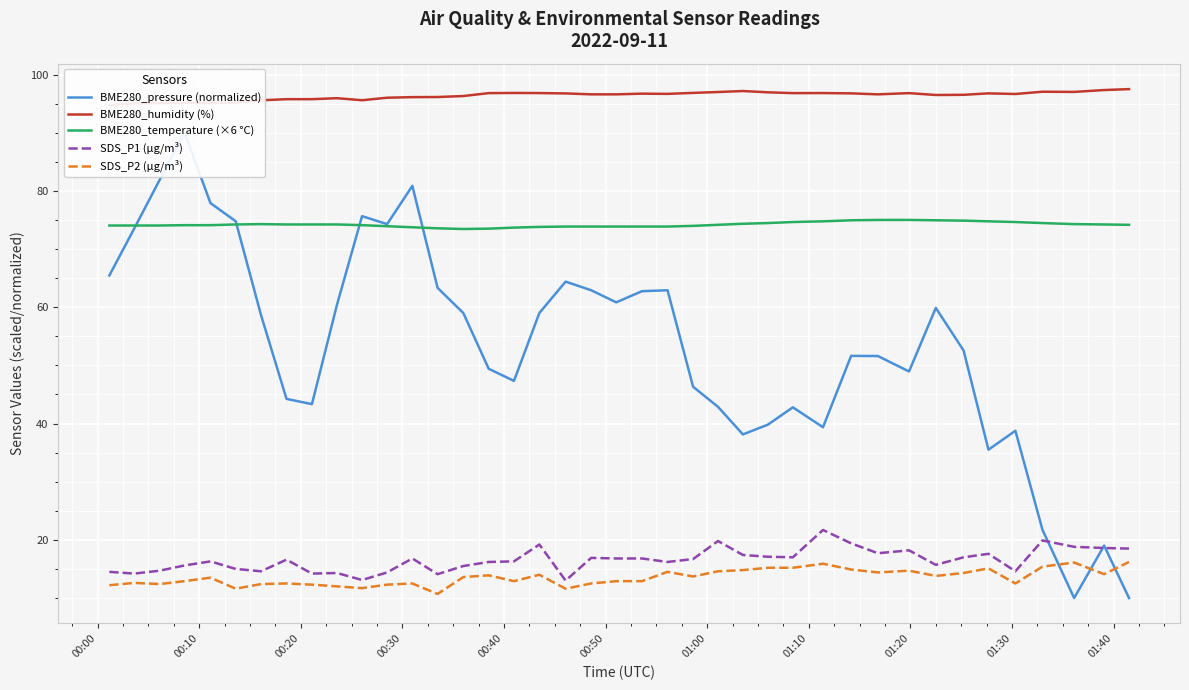

How many series are shown in this chart?

5